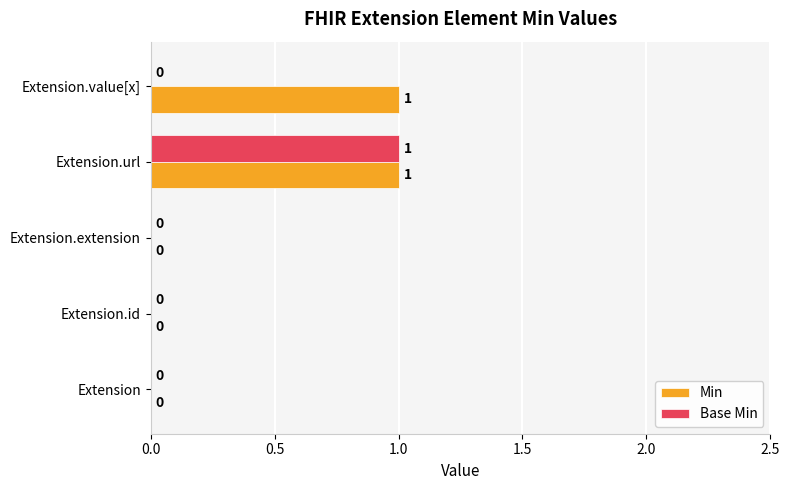

Which series has the largest total across all categories?

Min